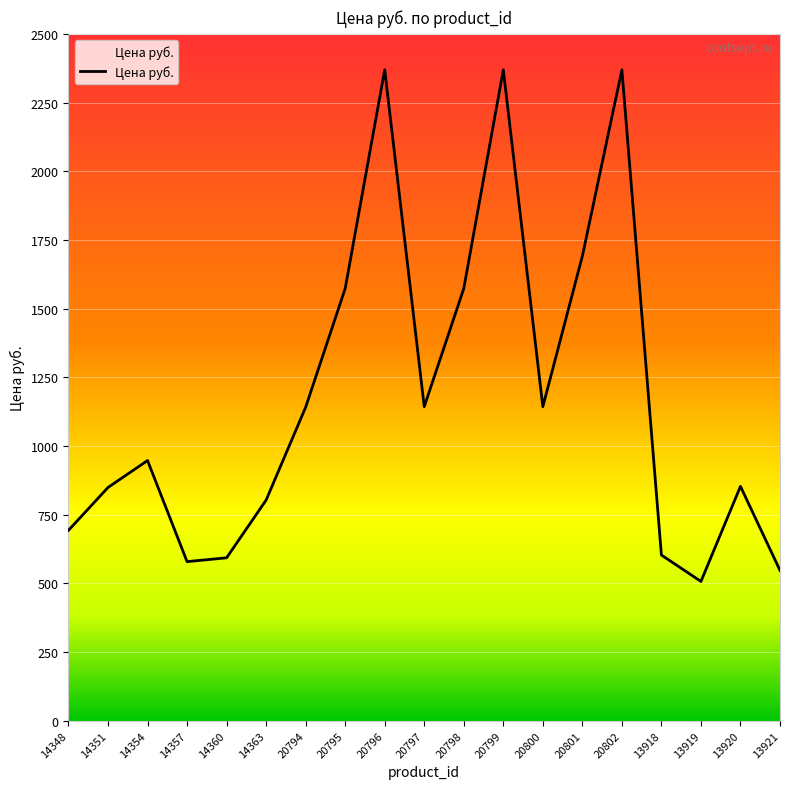

What is the minimum value shown in the chart?

507